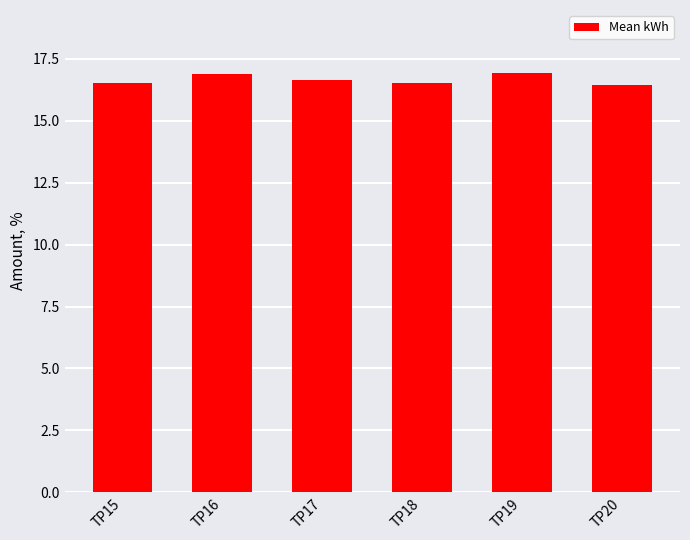

The chart shows a value of 16.7 at TP17. True or false?

True